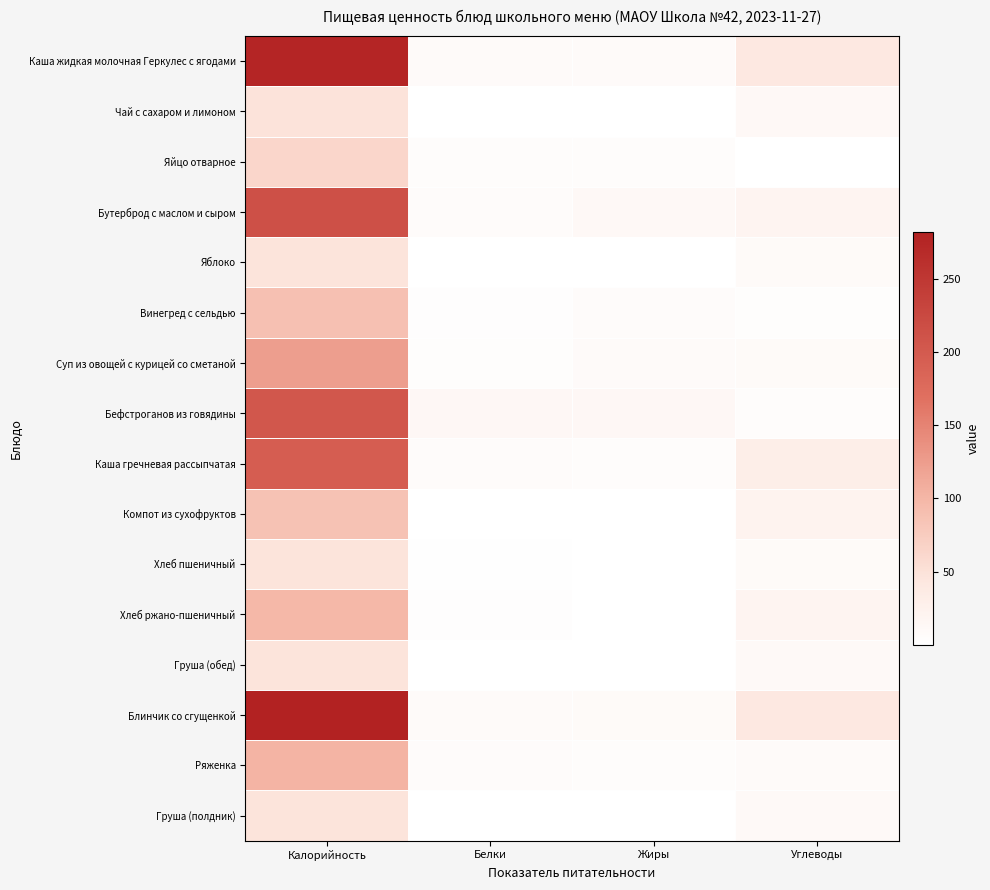

How many data points does each series have?

4